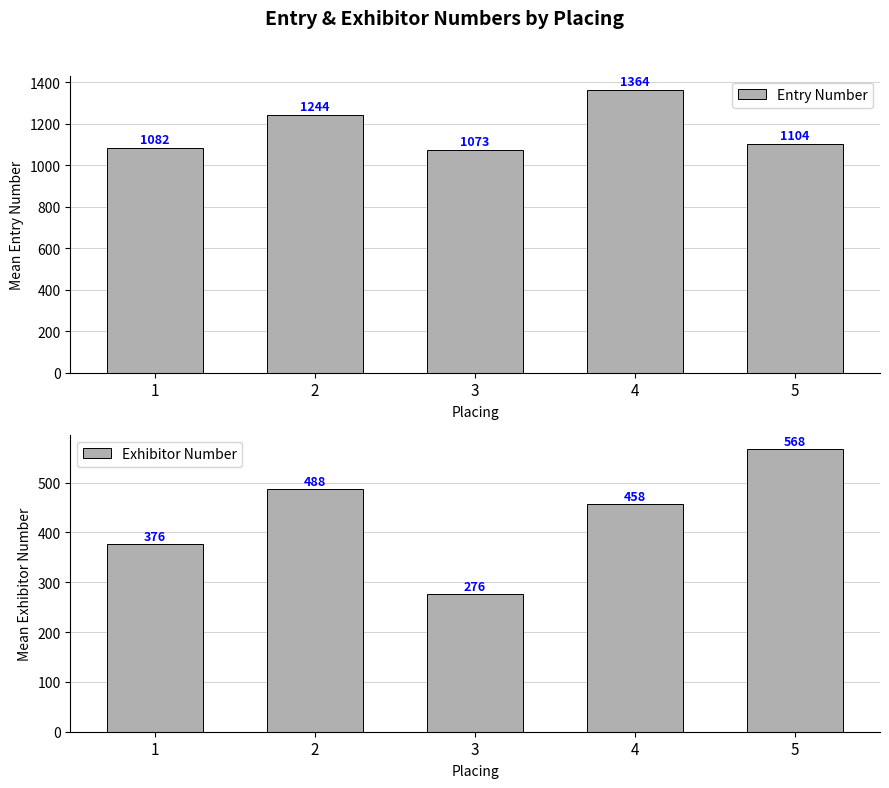

How many distinct data groups are displayed?

2